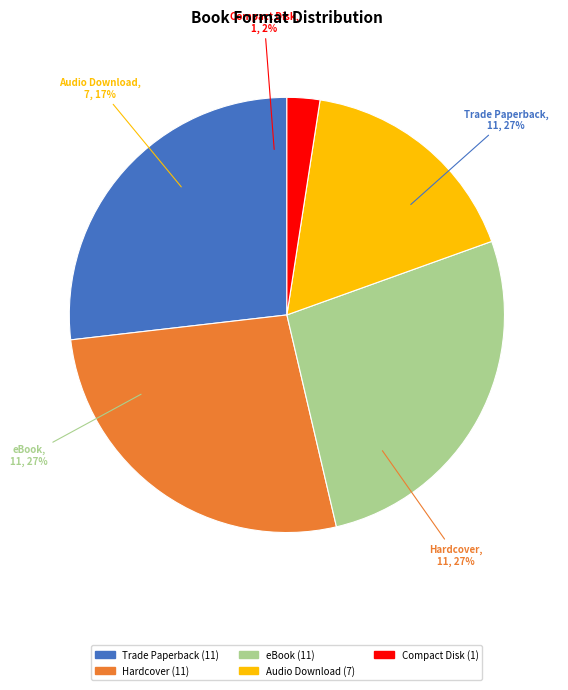

To the nearest percent, what is the difference between the largest and smallest slice percentages?

24%